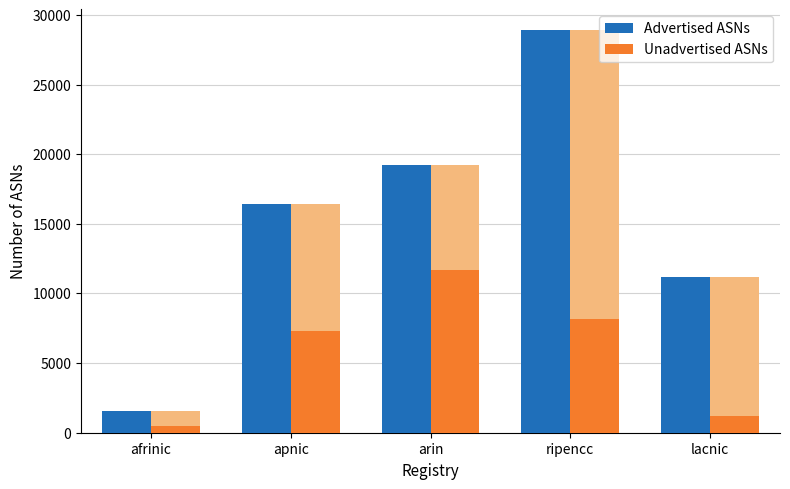

Reading left to right, transcribe all the data shown in this chart.

Advertised ASNs: 1534	16412	19237	28948	11149
Unadvertised ASNs: 482	7290	11687	8180	1233